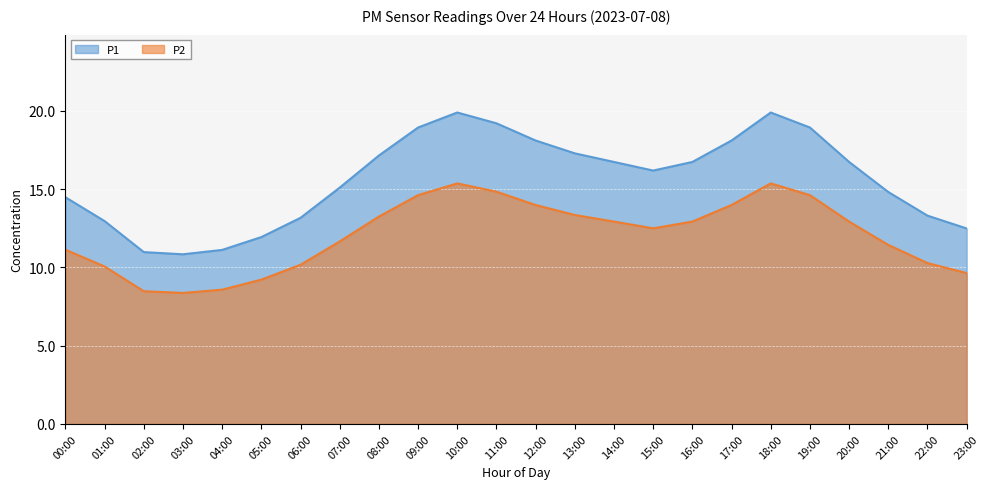

What is the spread (max minus min) of values at 06:00?

3.0